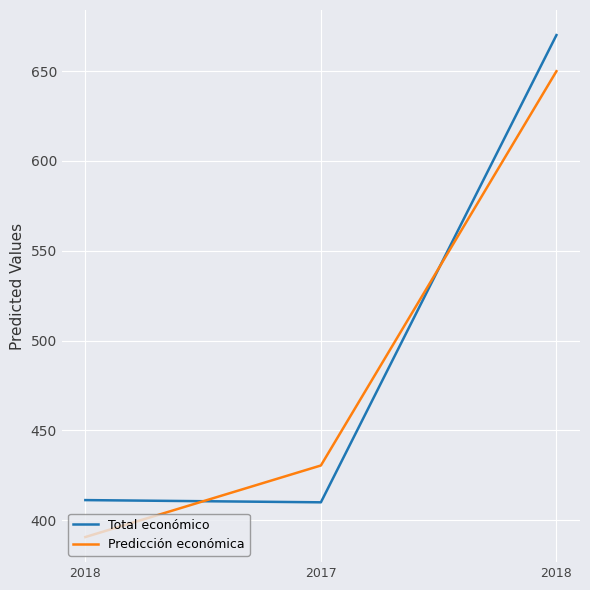

Rank the series by their maximum value, from lowest to highest.

Predicción económica, Total económico